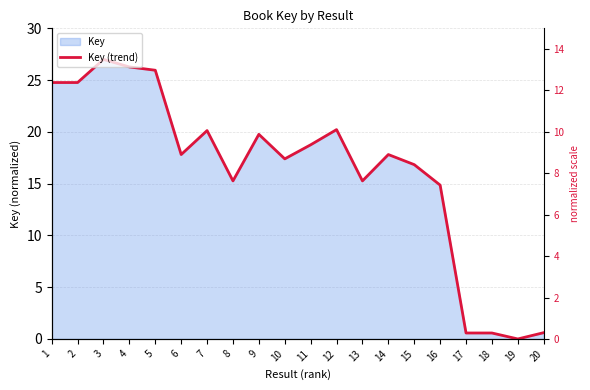

Is it true that the value at 6 is 8.4?

False